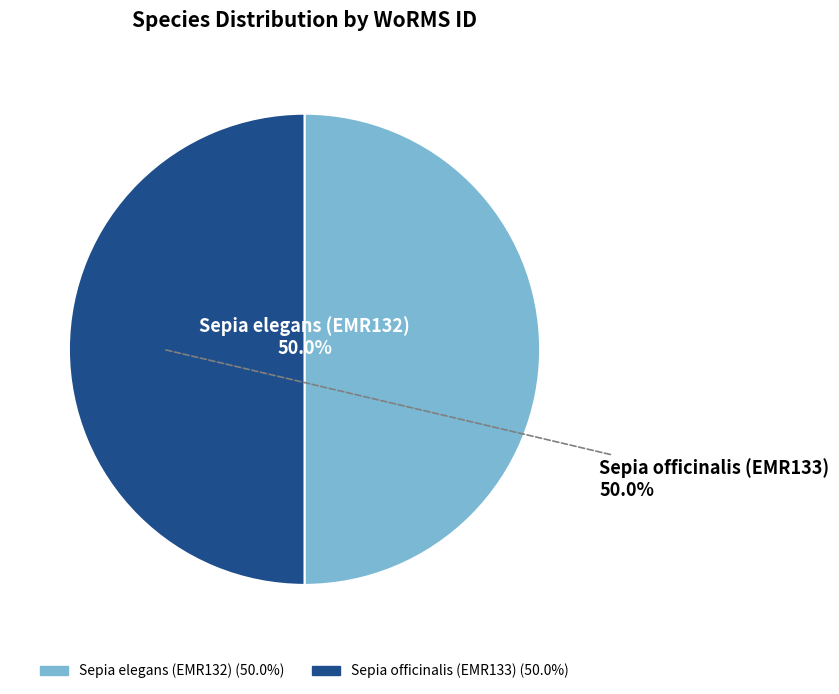

Is the sum of Sepia officinalis (EMR133) and Sepia elegans (EMR132) greater than half?

Yes